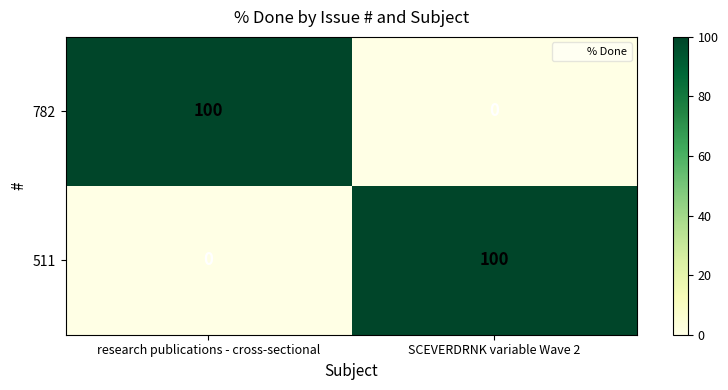

At SCEVERDRNK variable Wave 2, list the series in order from largest to smallest.

511, 782